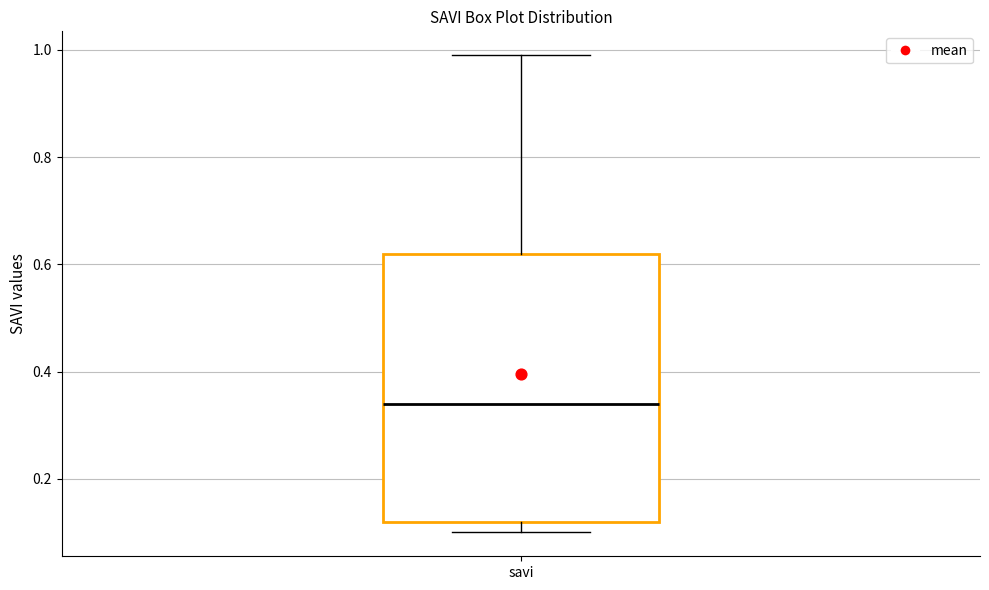

Read this box plot against the y-axis: the position of the median line, the range covered by the box, and the ends of both whiskers. The values are not printed on the chart, so give them approximately, as read against the axis.

median 0.34, box 0.12 to 0.62, whiskers 0.10 to 1.00